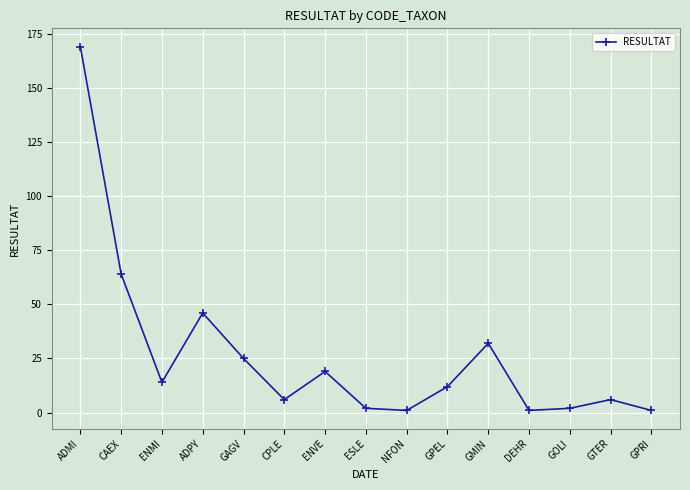

At which label is the value closest to 85?

CAEX